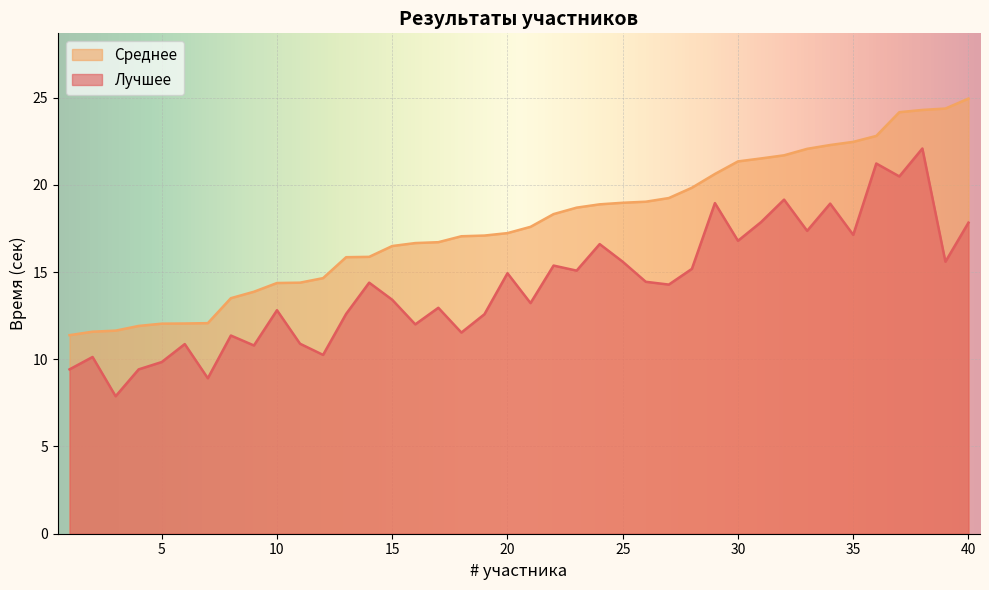

Is it true that Среднее equals 17.8 at 6?

False